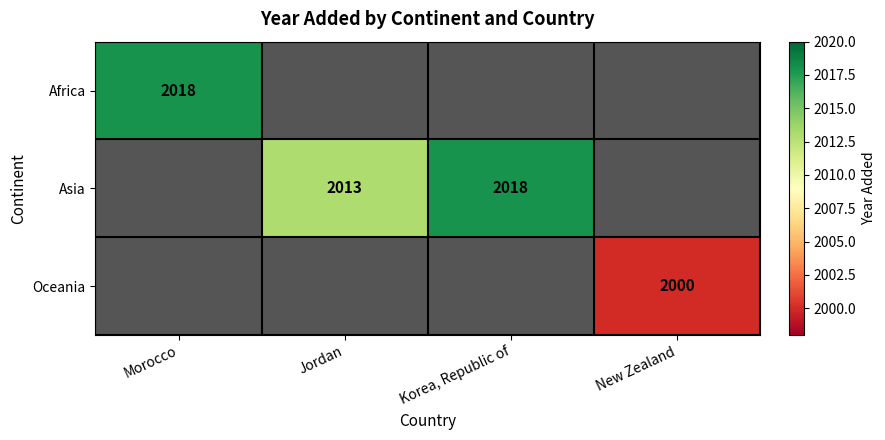

The value of Asia at Korea, Republic of is 2018. True or false?

True